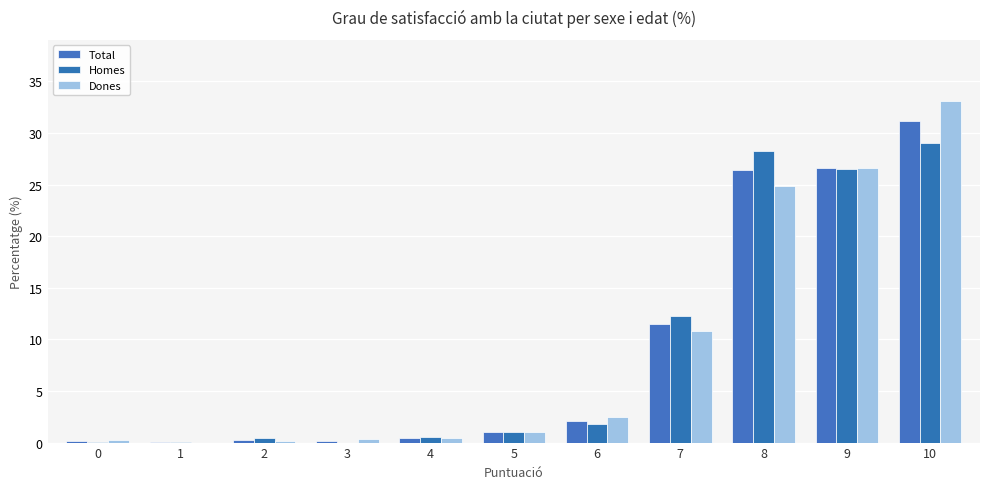

What is the sum of the Homes values at 5 and 3?

1.0